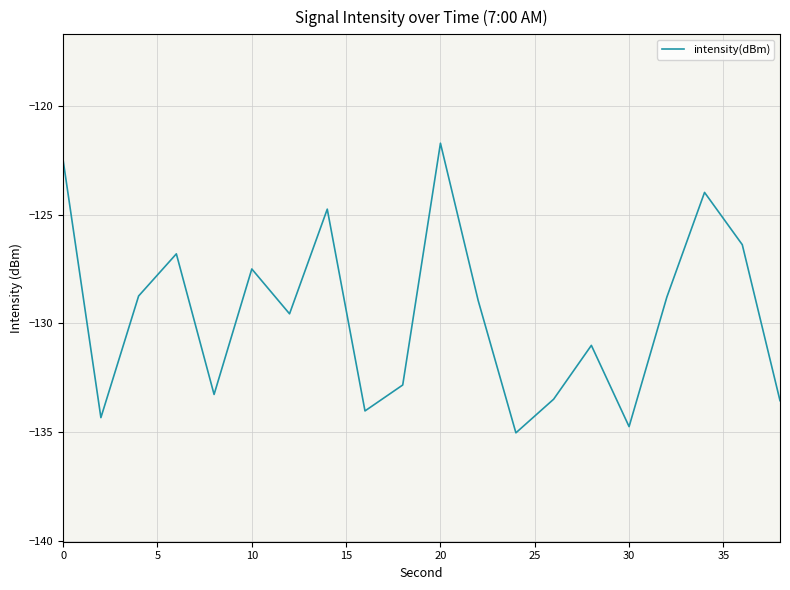

What is the sum of all values?

-2591.9